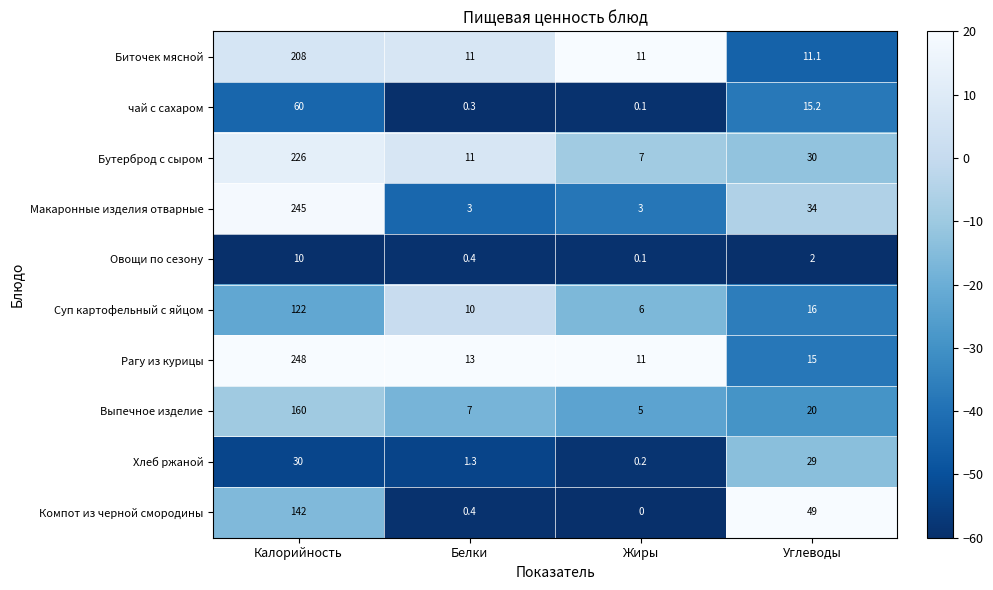

Which category has the highest value across all series?

Калорийность